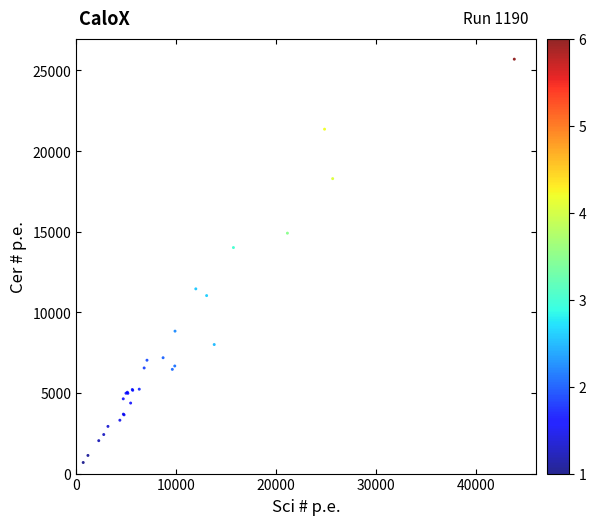

What Y value in the scatter plot is closest to 13193?

14016.6